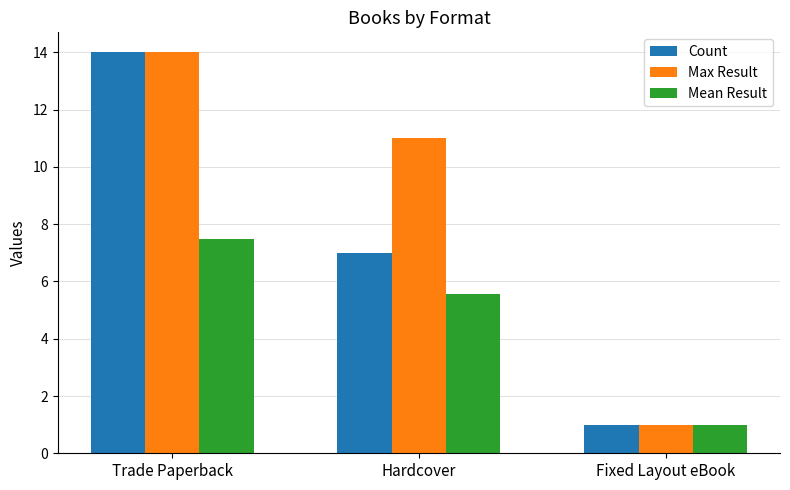

What are all the series names shown in the legend?

Count, Max Result, Mean Result